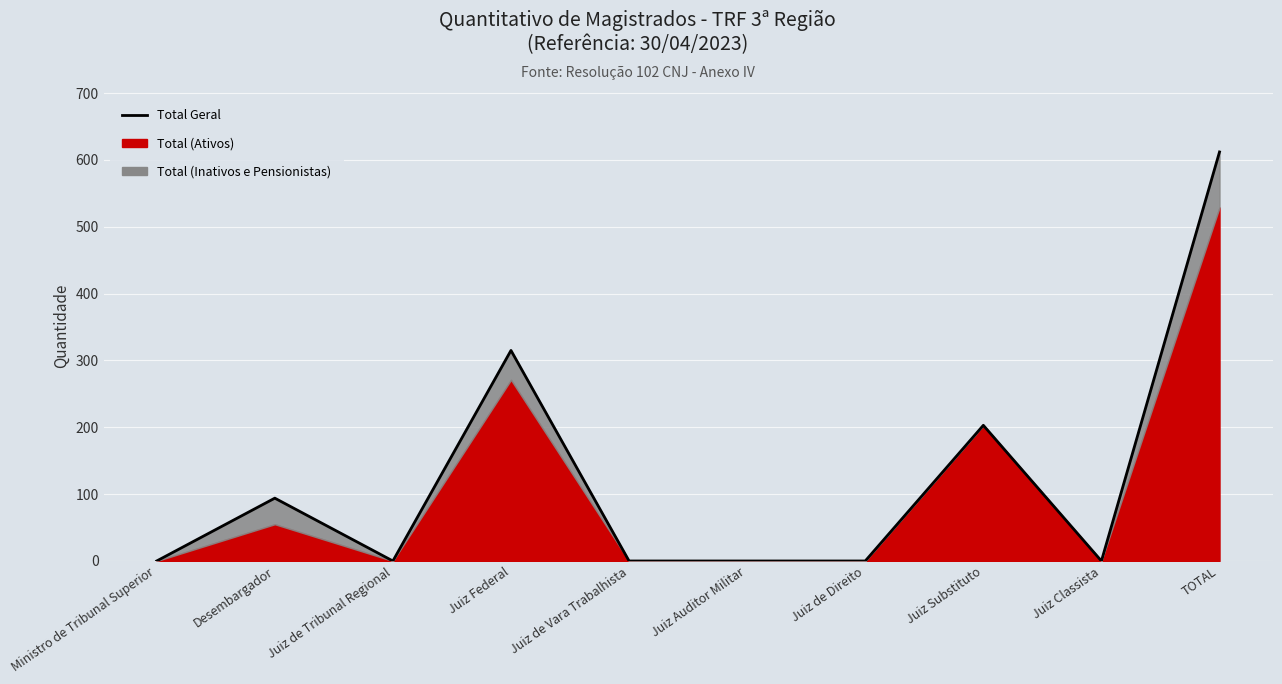

Reading left to right, transcribe all the data shown in this chart.

Ministro de Tribunal Superior=0	Desembargador=94	Juiz de Tribunal Regional=0	Juiz Federal=315	Juiz de Vara Trabalhista=0	Juiz Auditor Militar=0	Juiz de Direito=0	Juiz Substituto=203	Juiz Classista=0	TOTAL=612